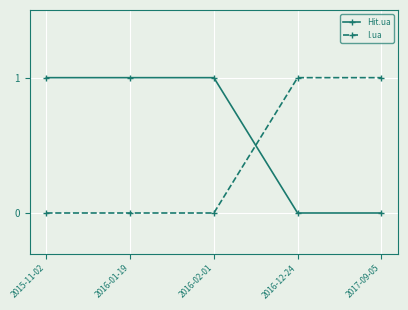

Reading right to left, list all the values displayed in this chart.

Hit.ua: 0	0	1	1	1
I.ua: 1	1	0	0	0